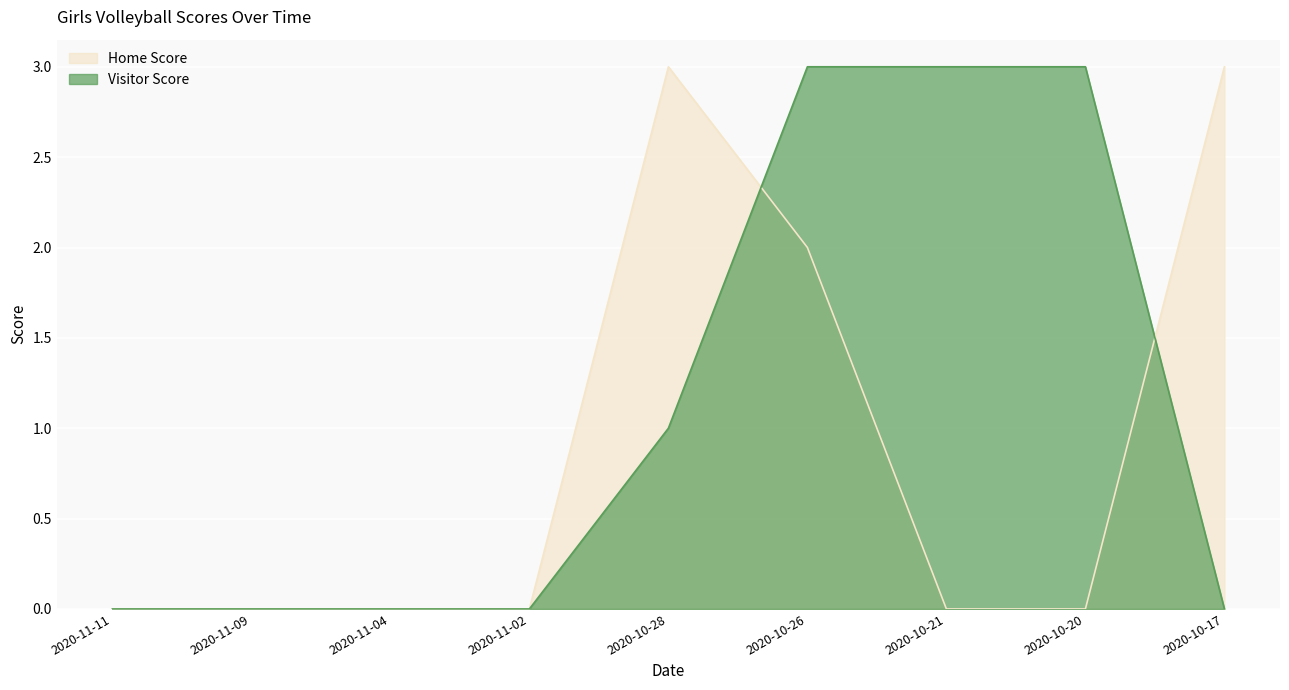

Read the Home Score value at 2020-10-17.

3